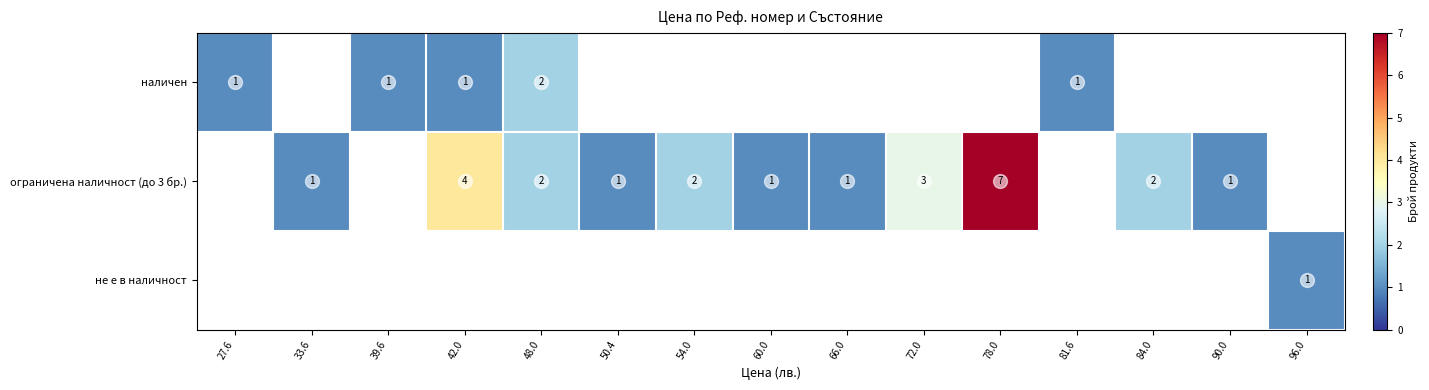

The value of наличен at 39.6 is 1. True or false?

True